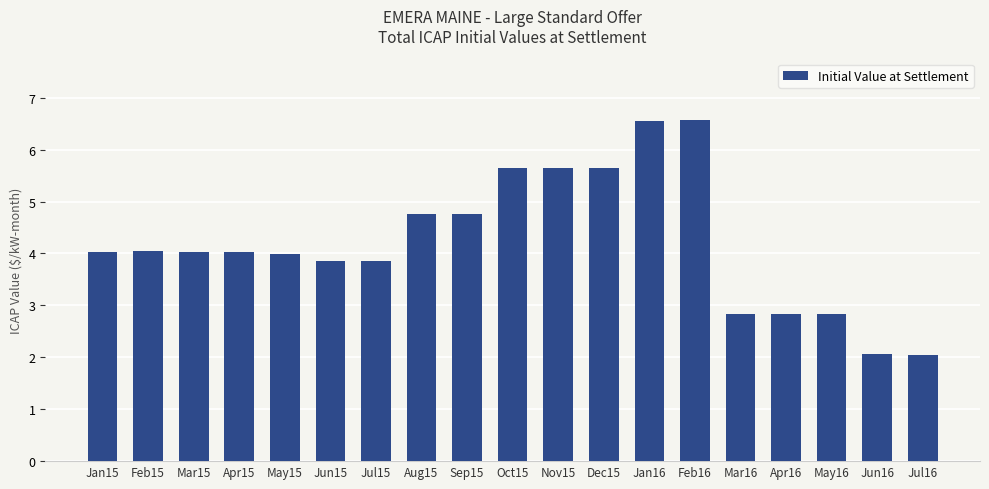

What is the value of the 10th bar from the left?

5.6